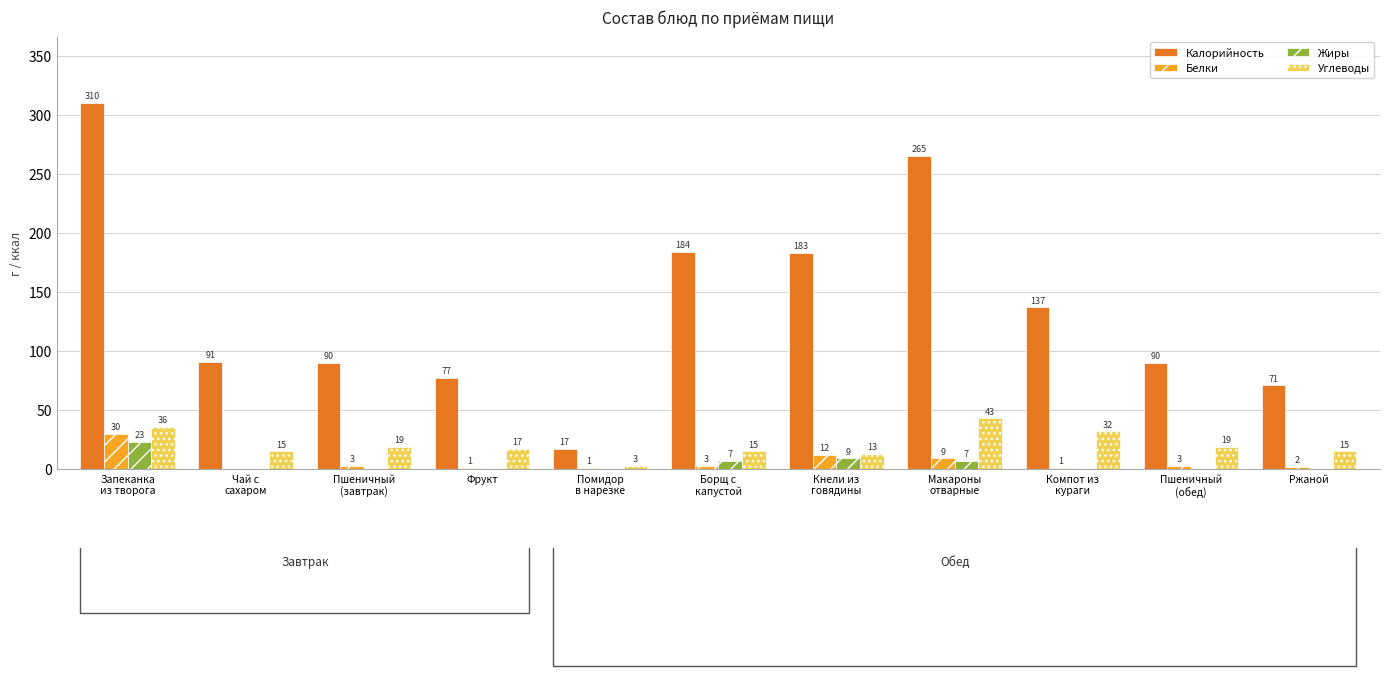

What is the approximate value of Углеводы at Макароны
отварные, to the nearest 5?

45